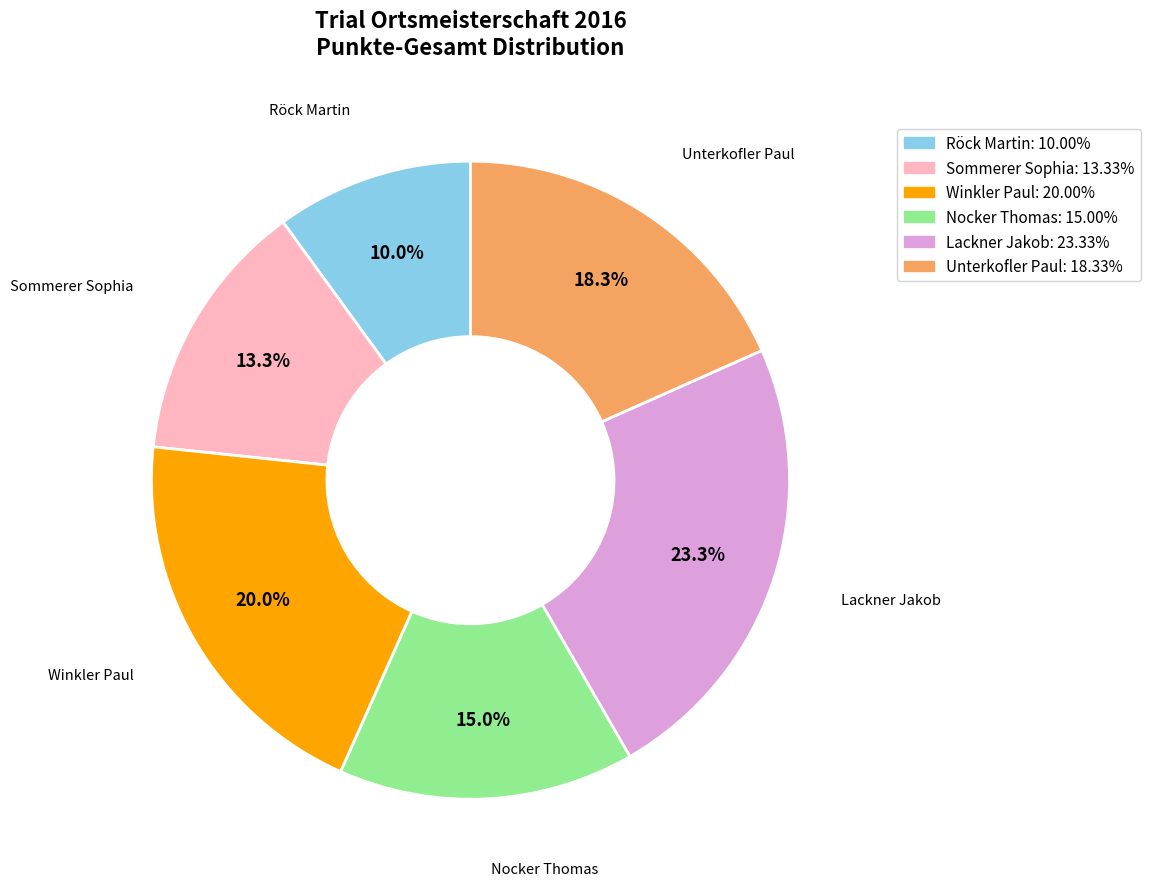

What percentage is the Nocker Thomas slice, to the nearest percent?

15%